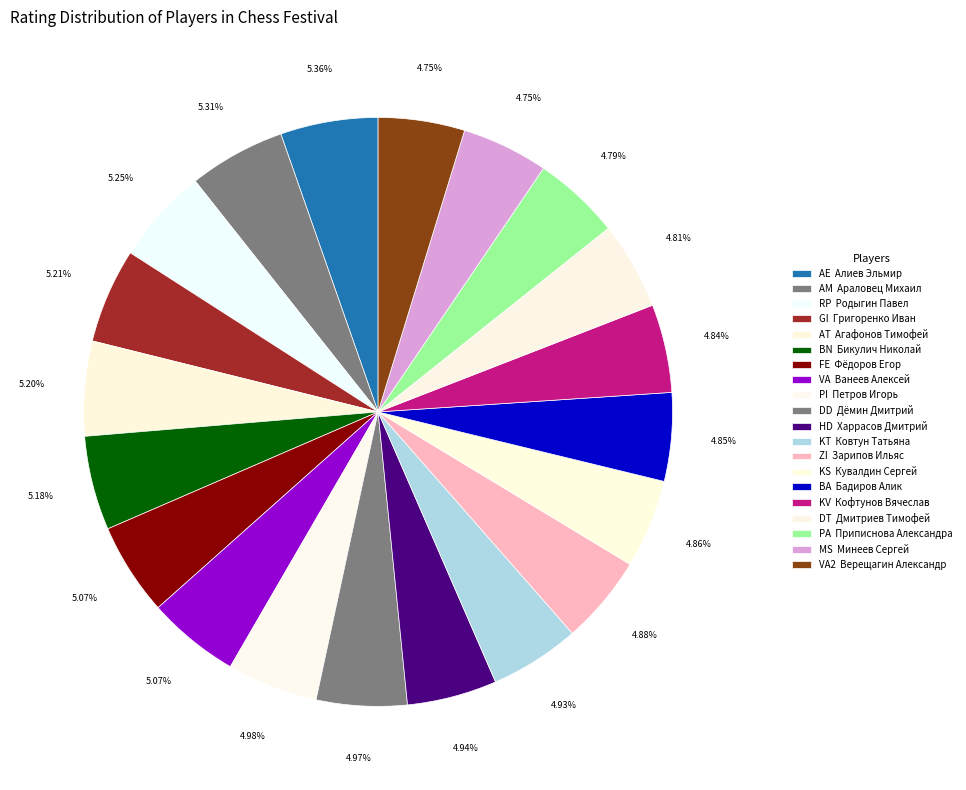

How many slices are in this pie chart?

20